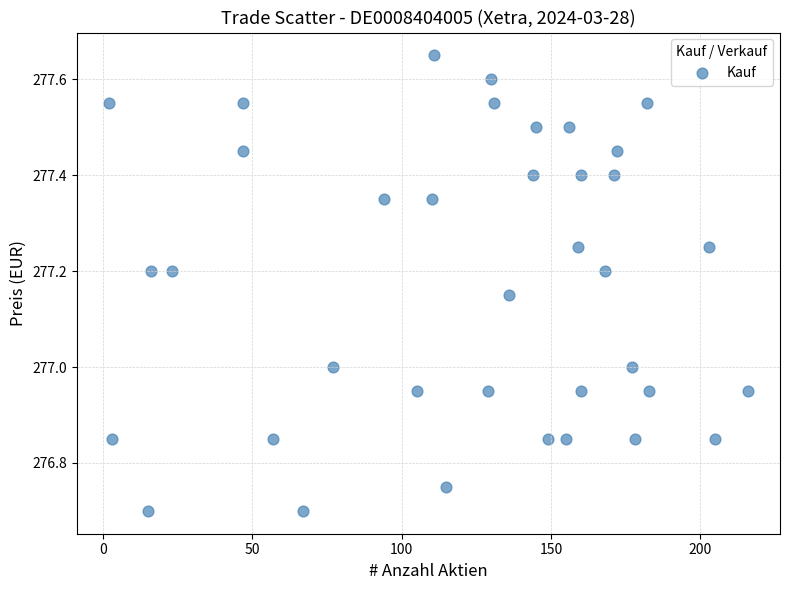

What is the range of X values (max minus min)?

214.0